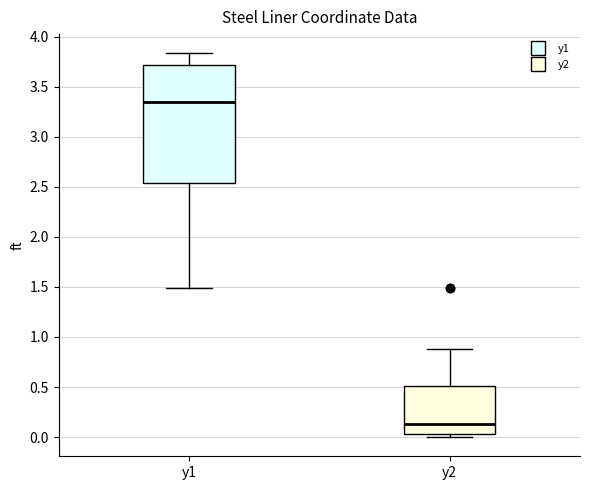

Which box's median line is the lowest?

y2